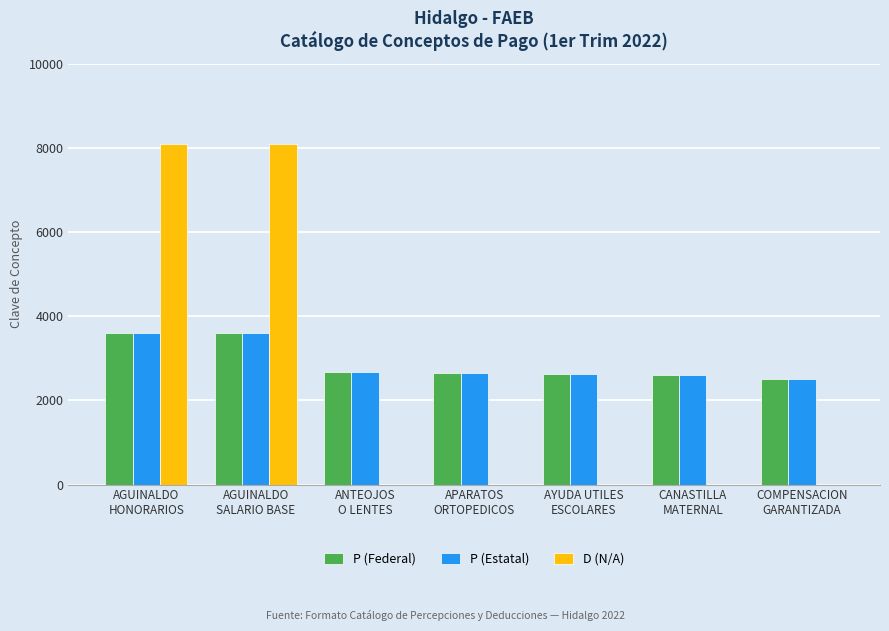

How many distinct data groups are displayed?

3